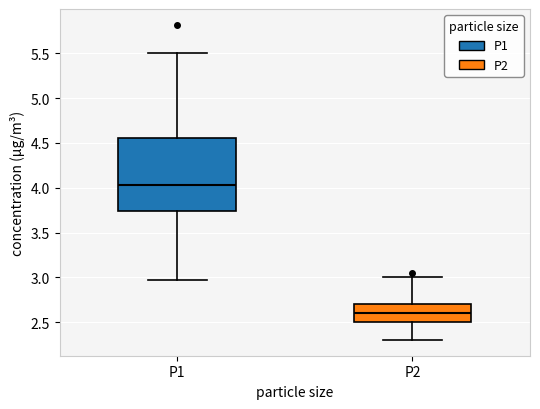

Reading left to right, read every box against the y-axis: the position of its median line, the range the box covers, and the ends of its whiskers. The values are not printed on the chart, so give them approximately, as read against the axis.

P1: median 4.05, box 3.75 to 4.55, whiskers 2.95 to 5.50
P2: median 2.60, box 2.50 to 2.70, whiskers 2.30 to 3.00